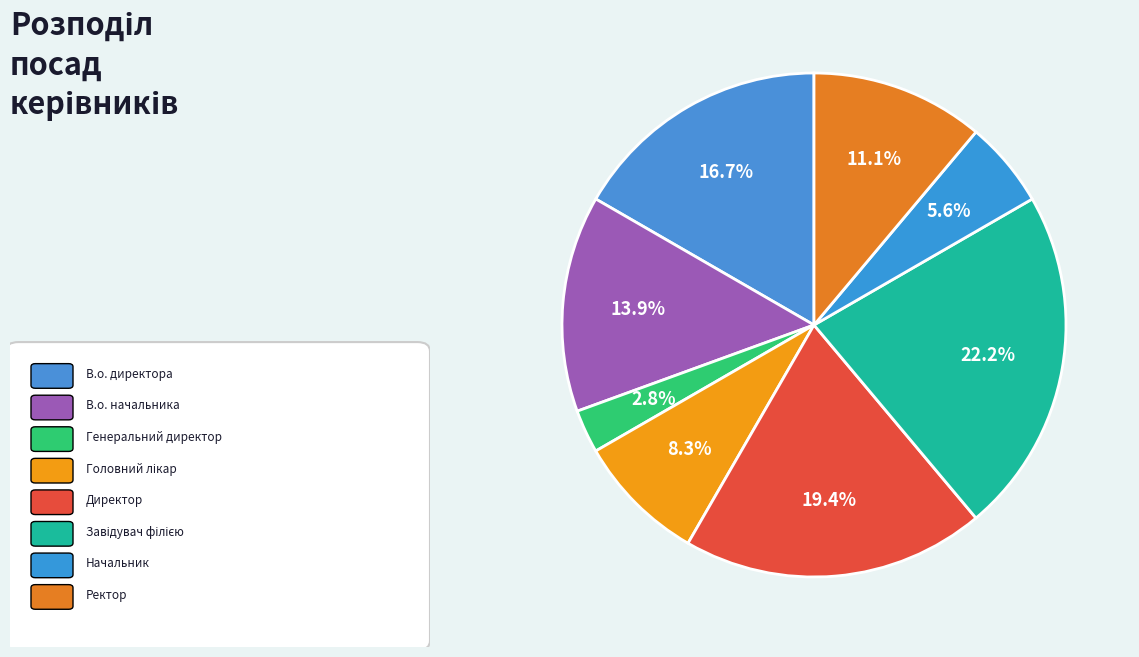

Rank the categories by value from highest to lowest.

Завідувач філією, Директор, В.о. директора, В.о. начальника, Ректор, Головний лікар, Начальник, Генеральний директор